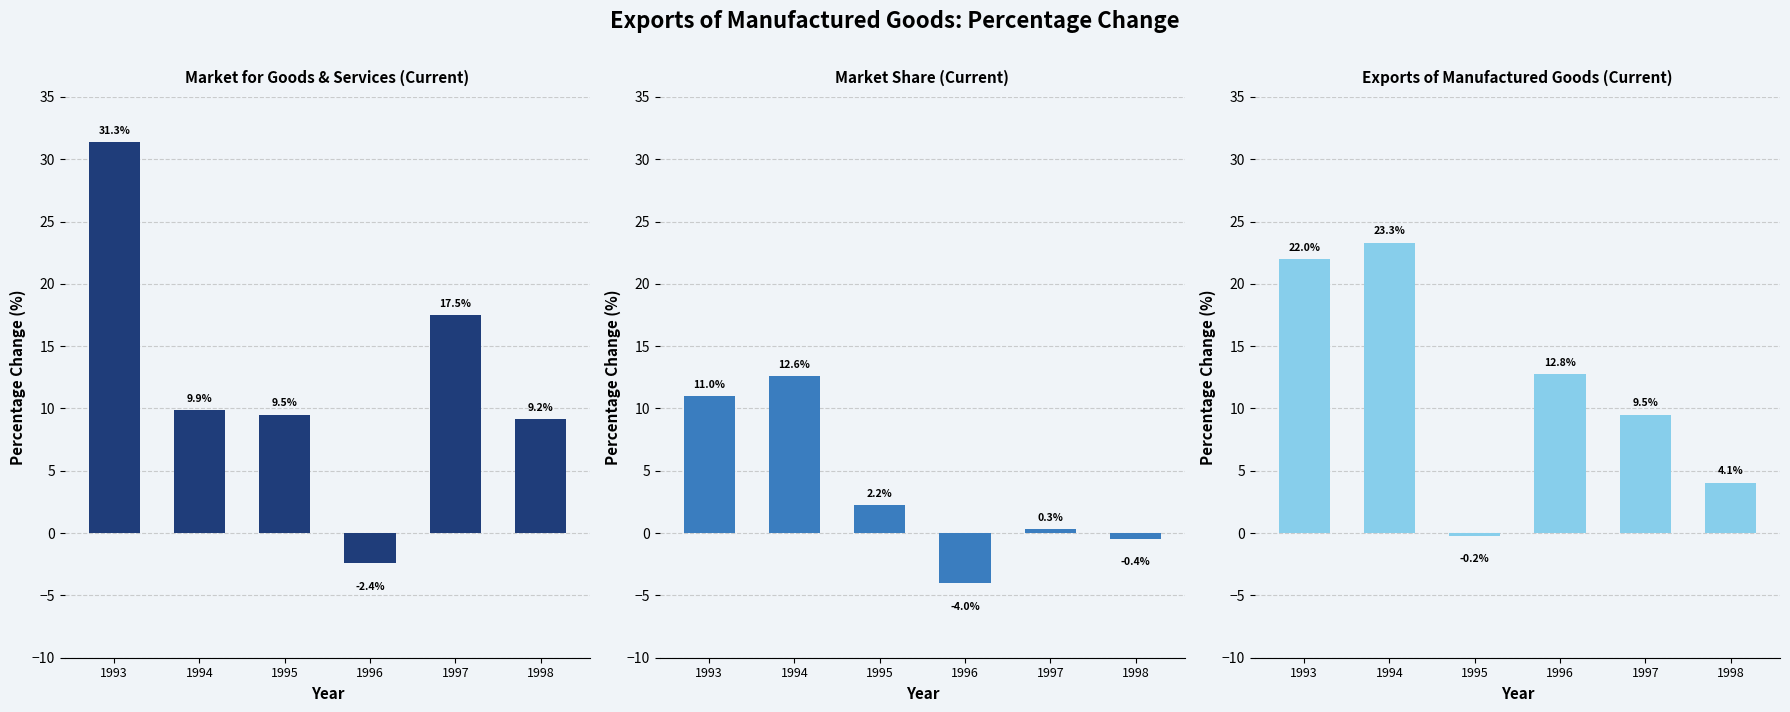

Rank the series at 1996 from lowest to highest value.

Market share, current prices, Market for goods and services, current prices, Exports of manufactured goods, current prices